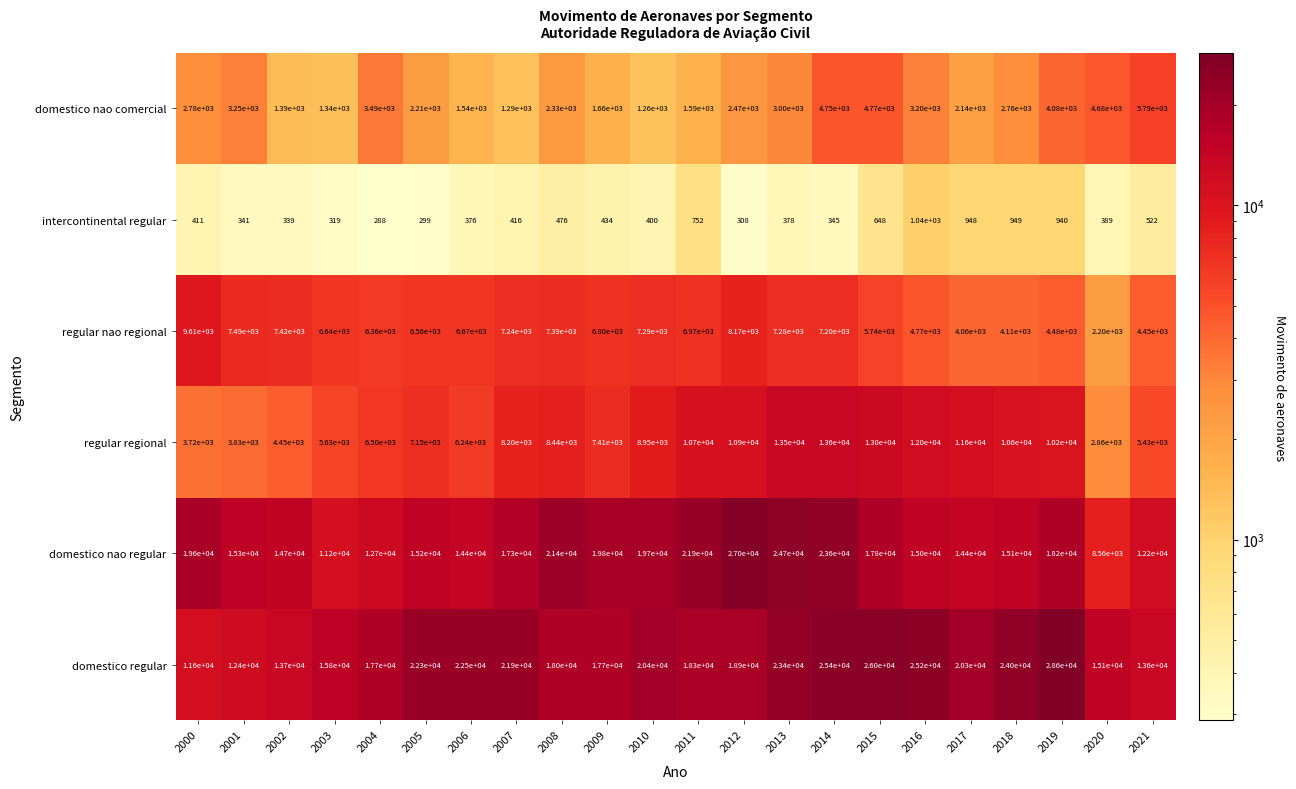

Rank the series at 2001 from lowest to highest value.

intercontinental regular, domestico nao comercial, regular regional, regular nao regional, domestico regular, domestico nao regular